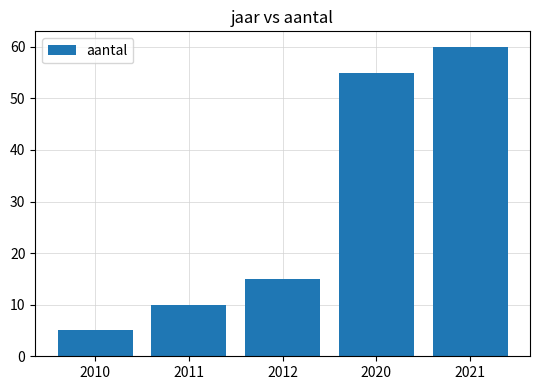

What is the change in value from 2012 to 2021?

+45